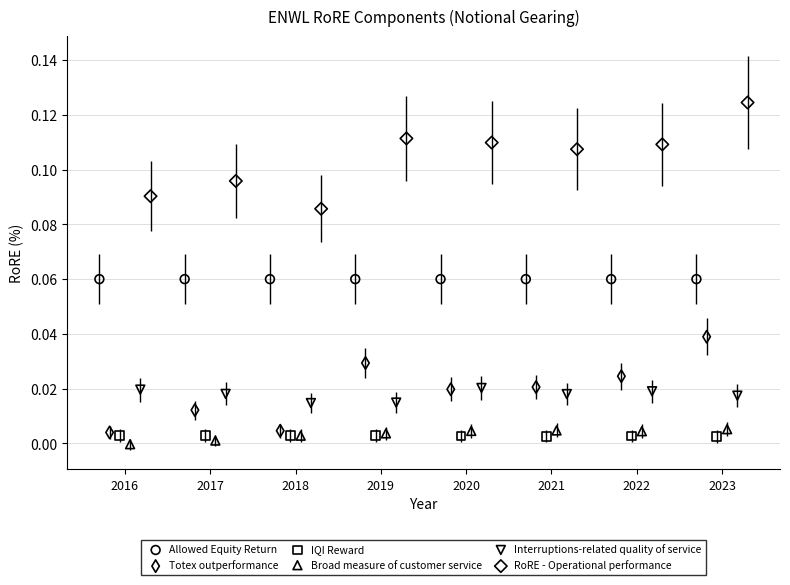

What are all the series names shown in the legend?

Allowed Equity Return, Totex outperformance, IQI Reward, Broad measure of customer service, Interruptions-related quality of service, RoRE - Operational performance